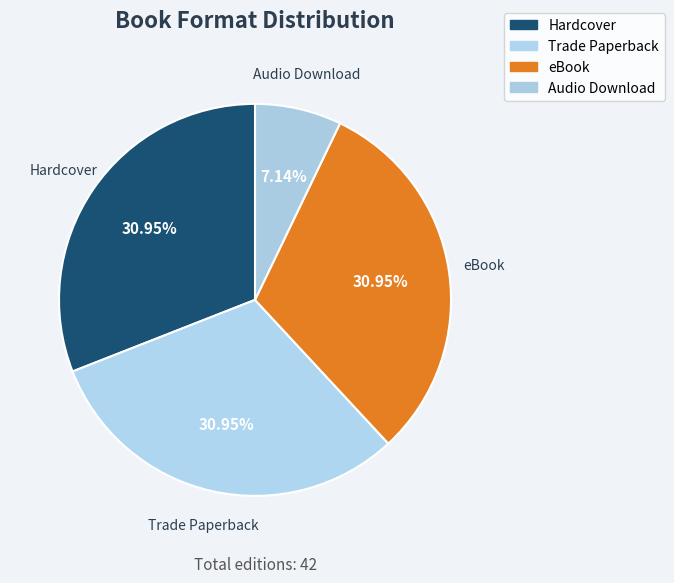

What is the ratio of the value at Hardcover to the value at Audio Download?

4.3